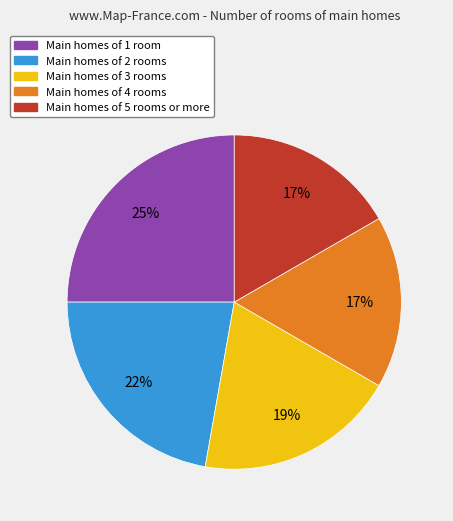

Is there a majority slice in this chart?

No